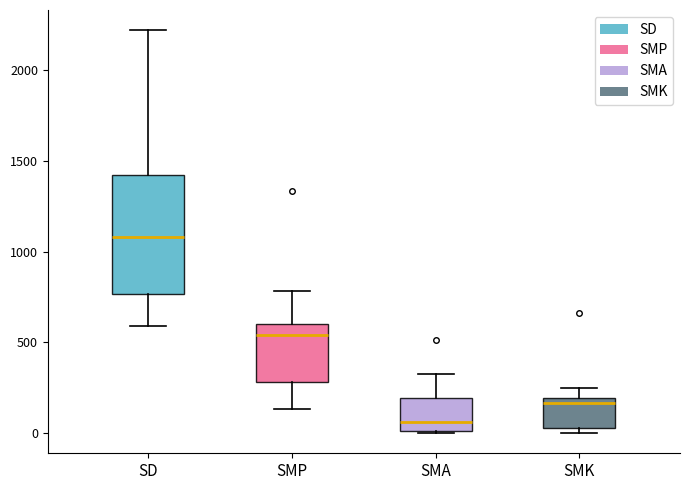

Which box has the lowest median line?

SMA